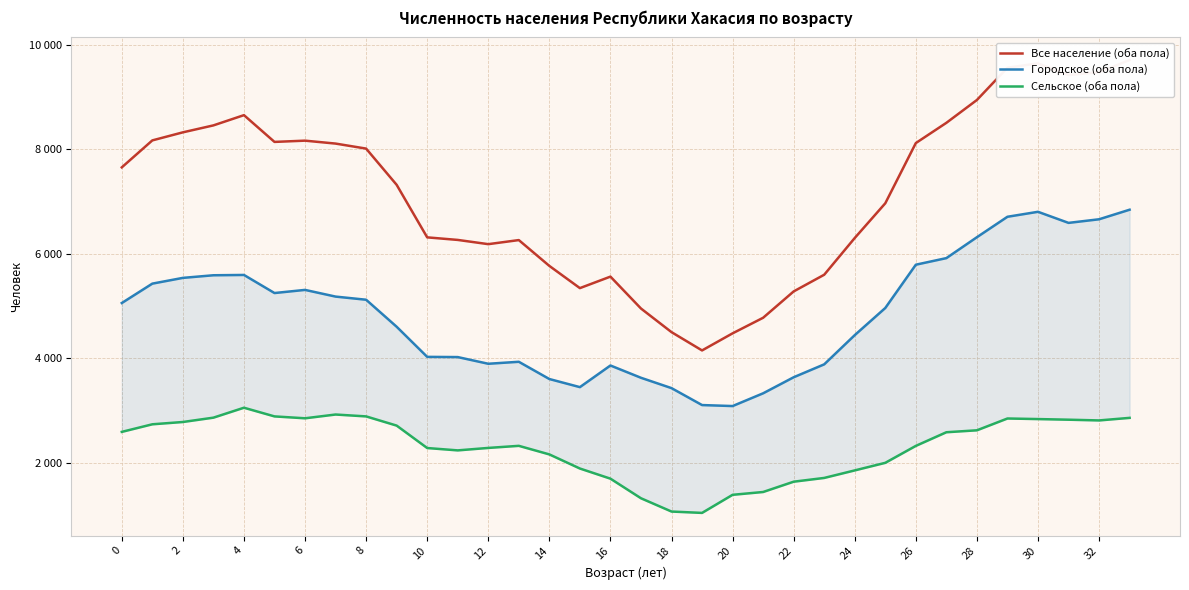

What is the total value across all series at 27?

17014